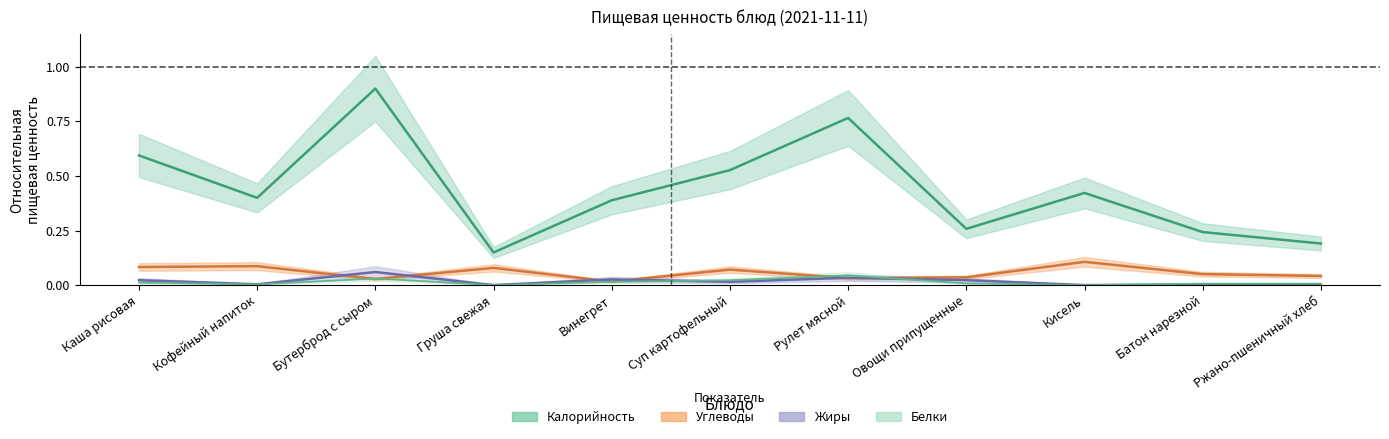

What are all the series names shown in the legend?

Калорийность, Белки, Жиры, Углеводы